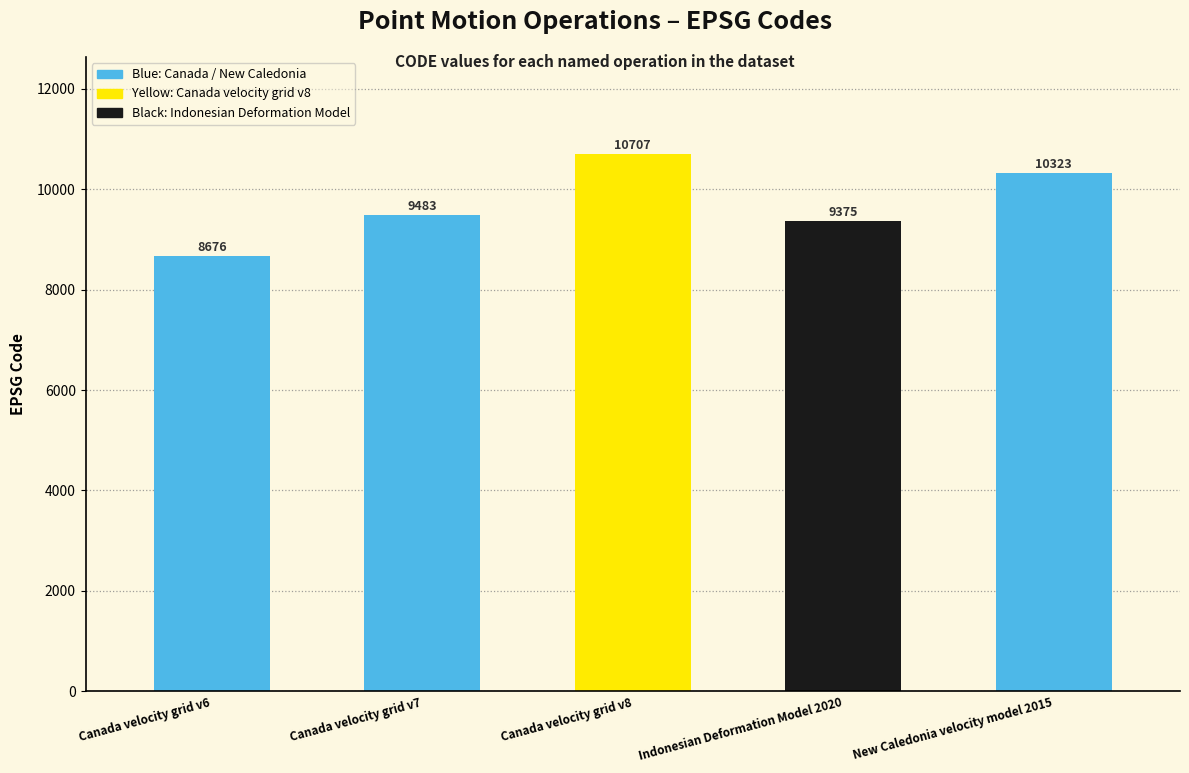

What is the label of the 1st bar from the left?

Canada velocity grid v6